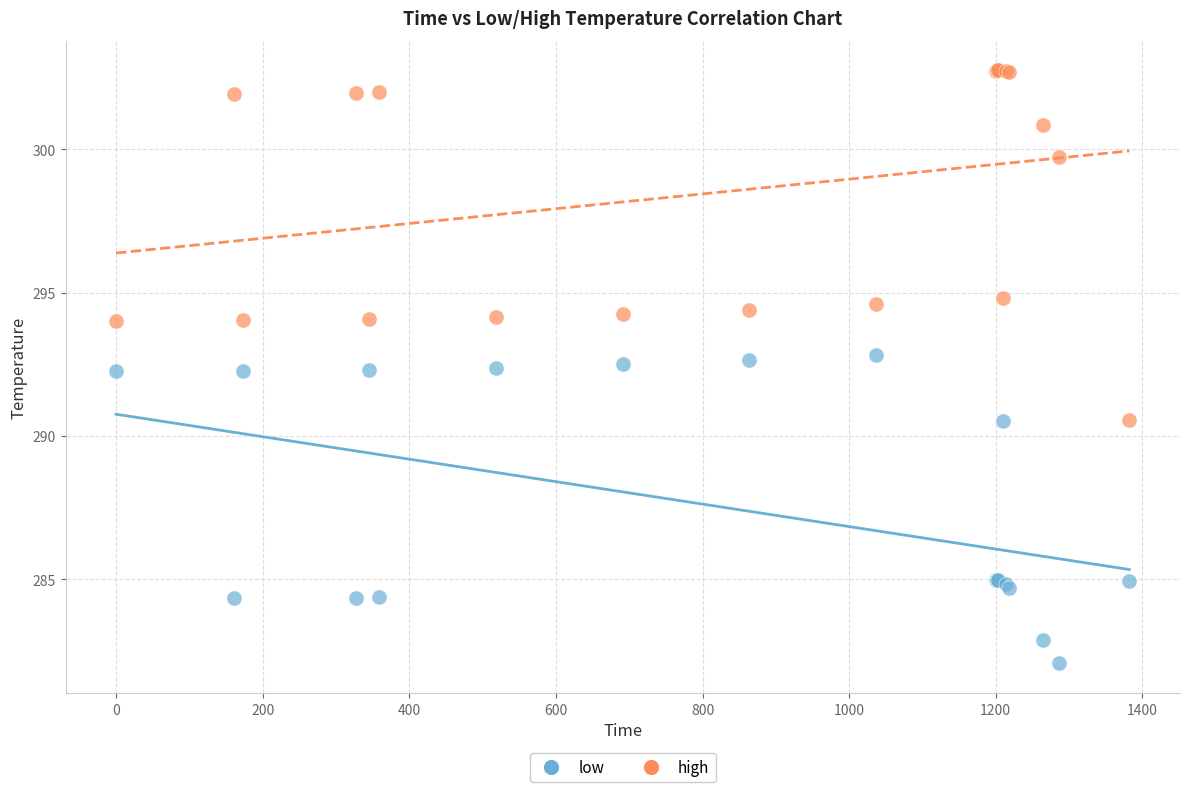

Which series has the largest Y range (max minus min)?

high